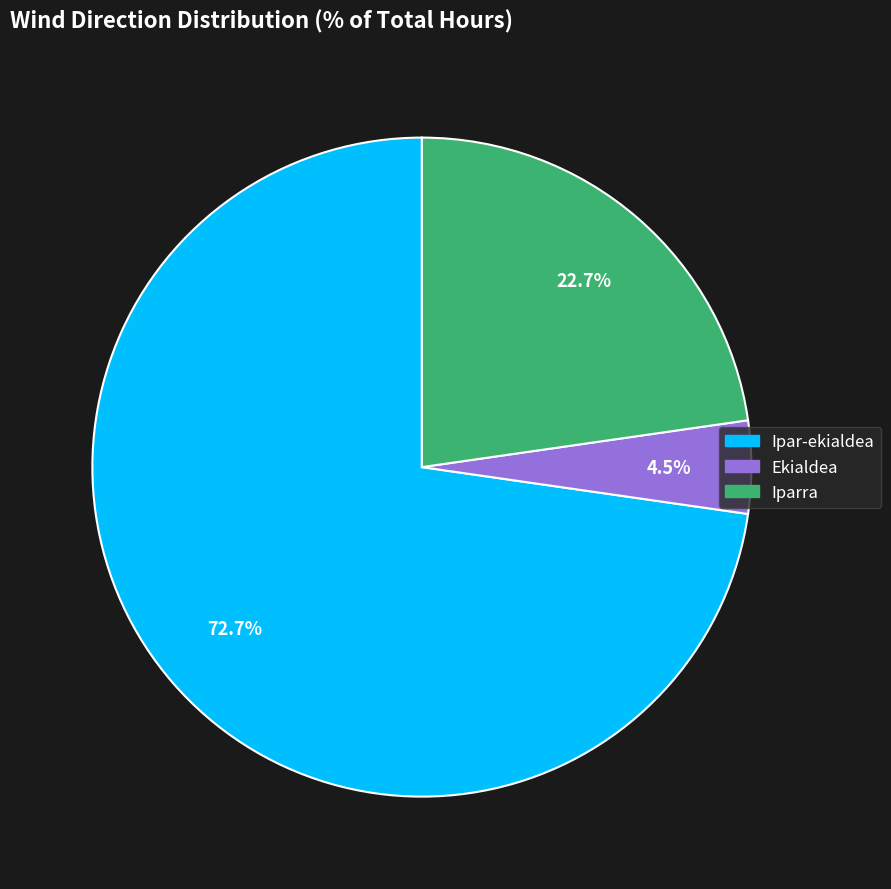

Is there a majority slice in this chart?

Yes